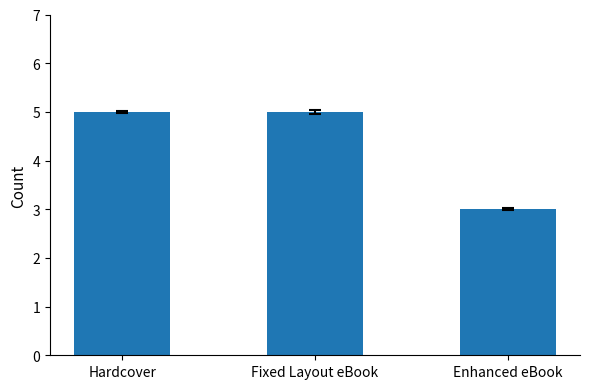

Reading right to left, transcribe all the data shown in this chart.

3	5	5